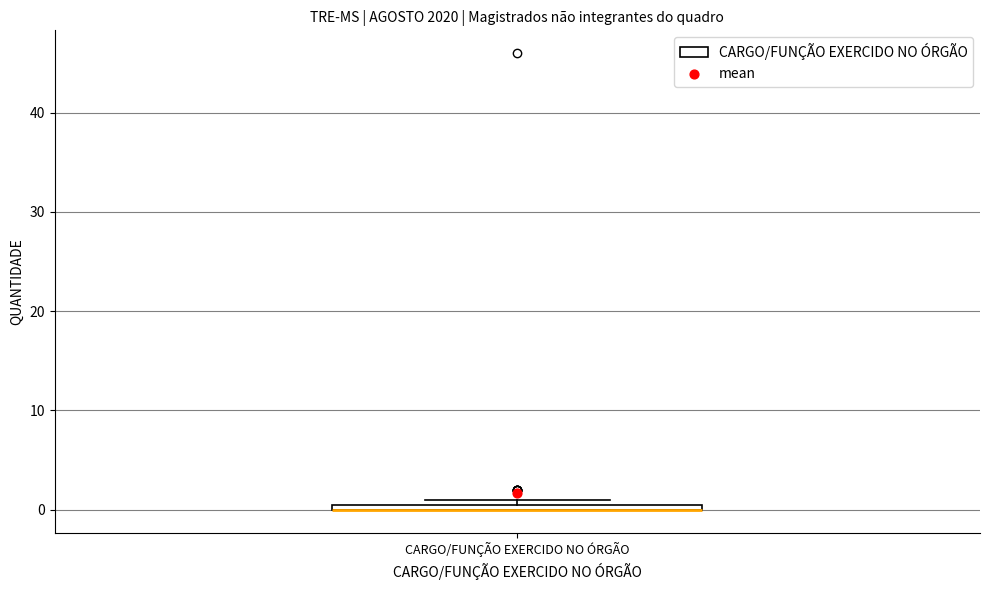

Where is the lower edge of the box for CARGO/FUNÇÃO EXERCIDO NO ÓRGÃO on the y-axis? The values are not printed on the chart, so give them approximately, as read against the axis.

0